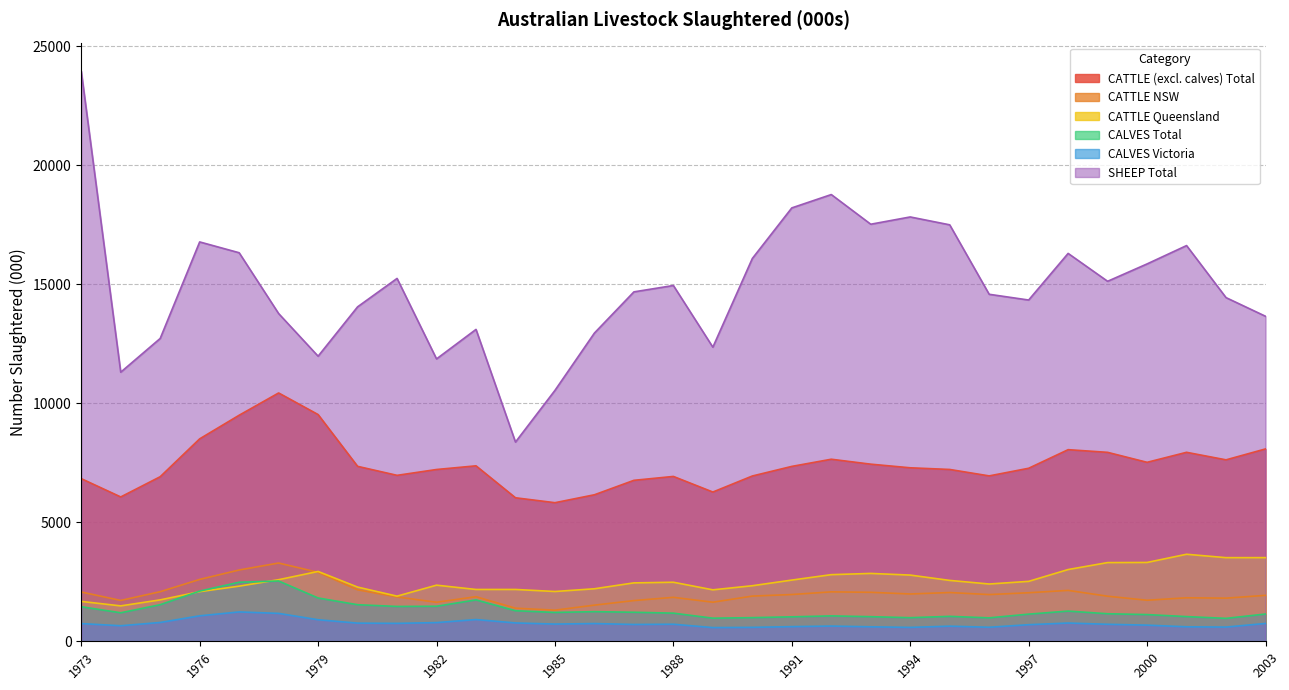

What is the total value across all series at 1995?

31009.9